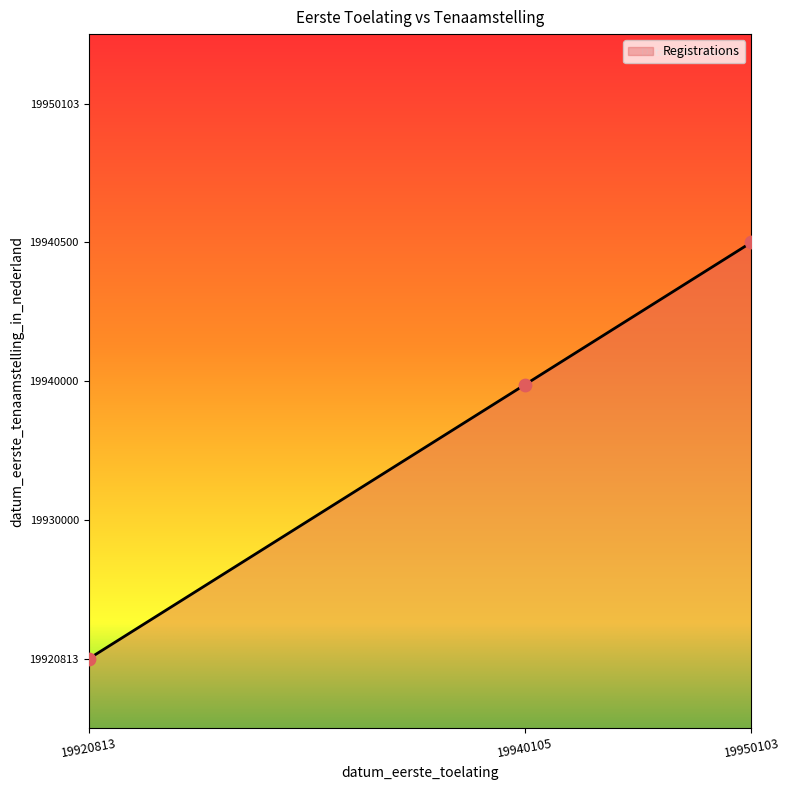

Between 19920813 and 19940105, which is larger?

19940105